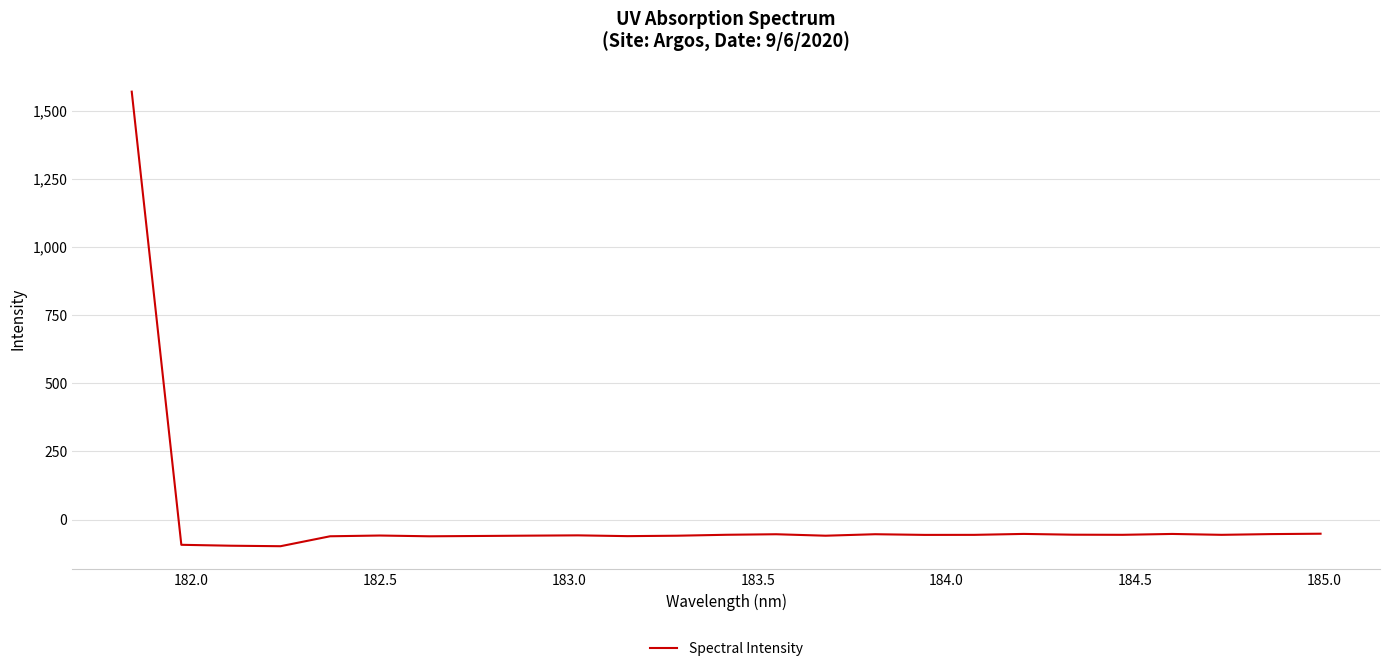

What is the smallest value displayed?

-97.8